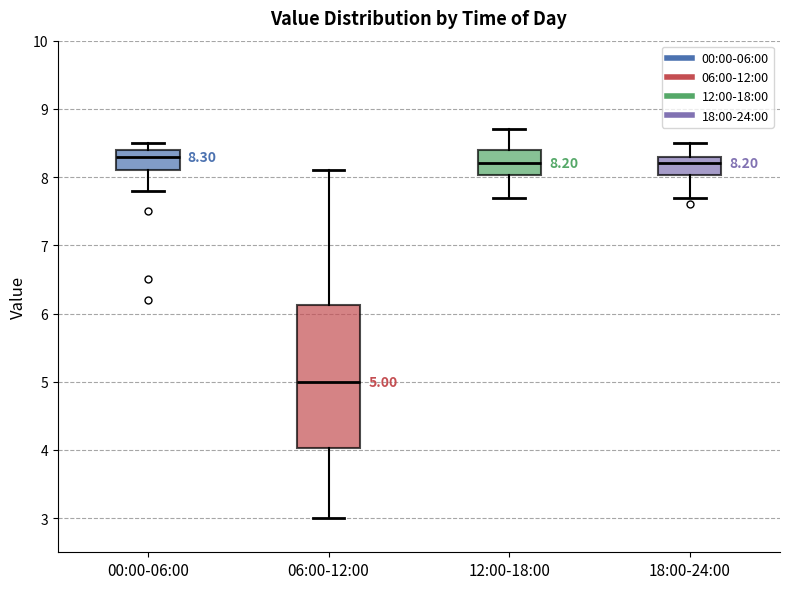

Which box's median line is the lowest?

06:00-12:00